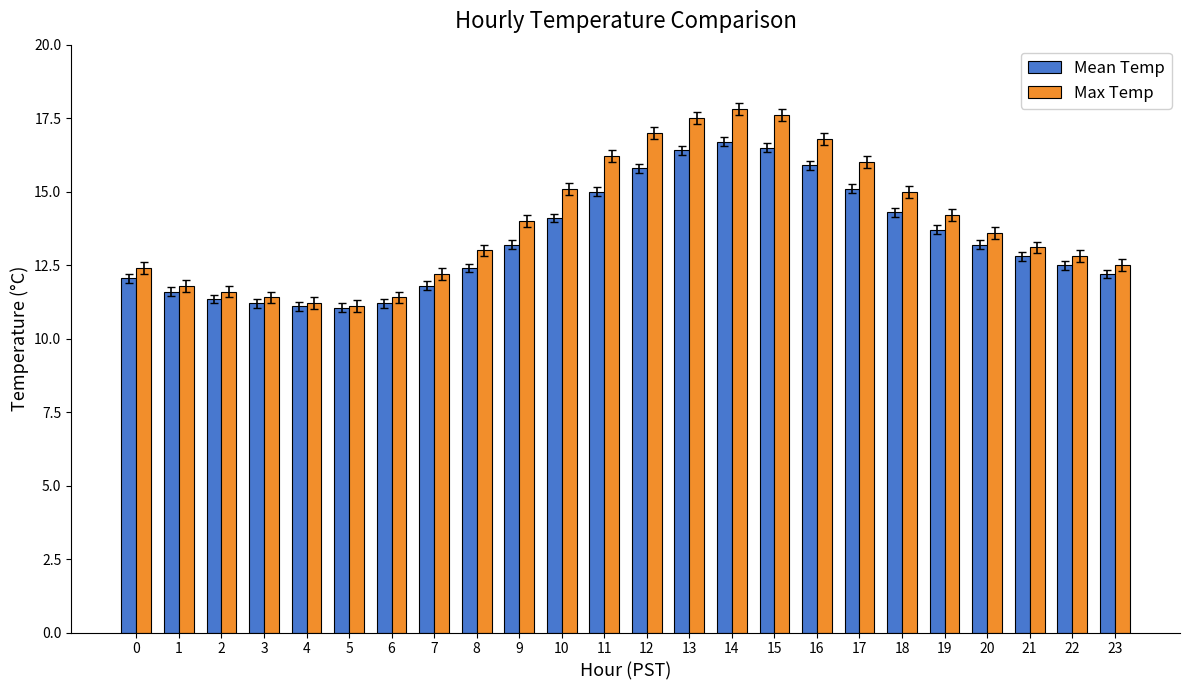

True or false: Max Temp has a value of 16.0 at 17.

True